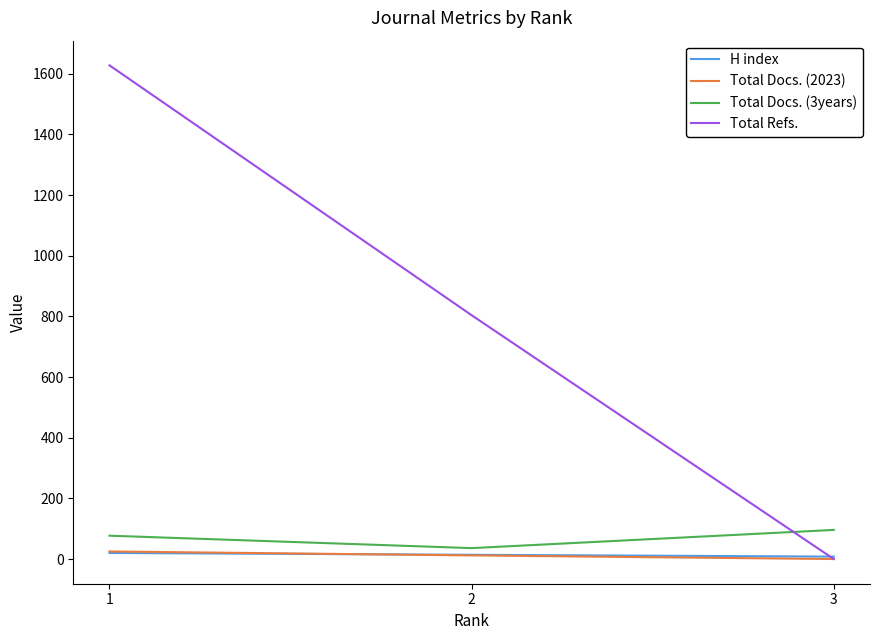

What are all the series names shown in the legend?

H index, Total Docs. (2023), Total Docs. (3years), Total Refs.